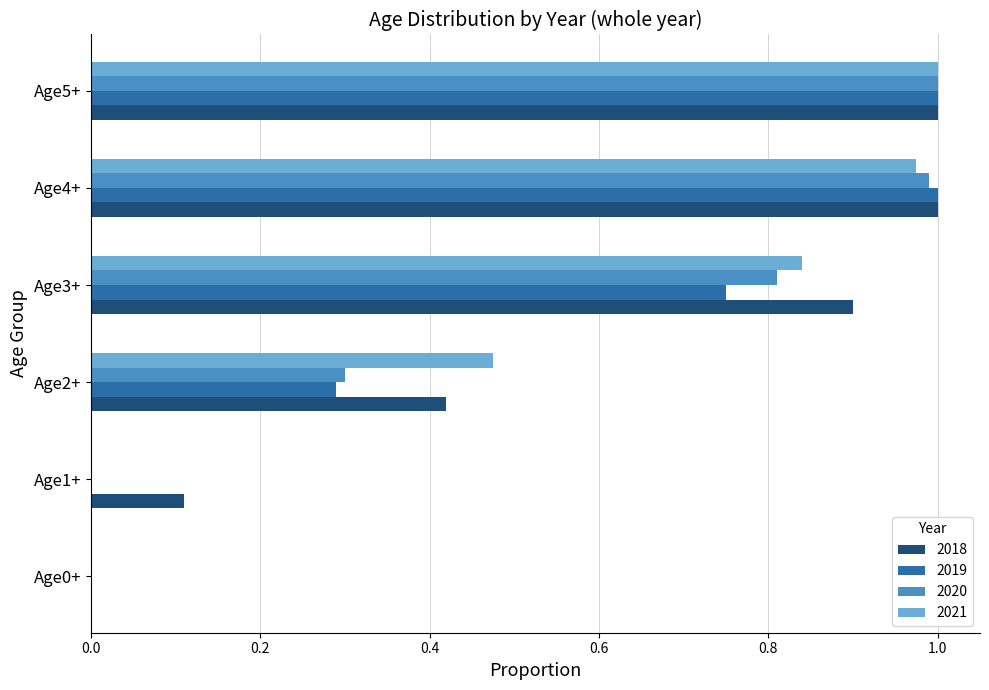

What is the sum of all 2019 values?

3.0